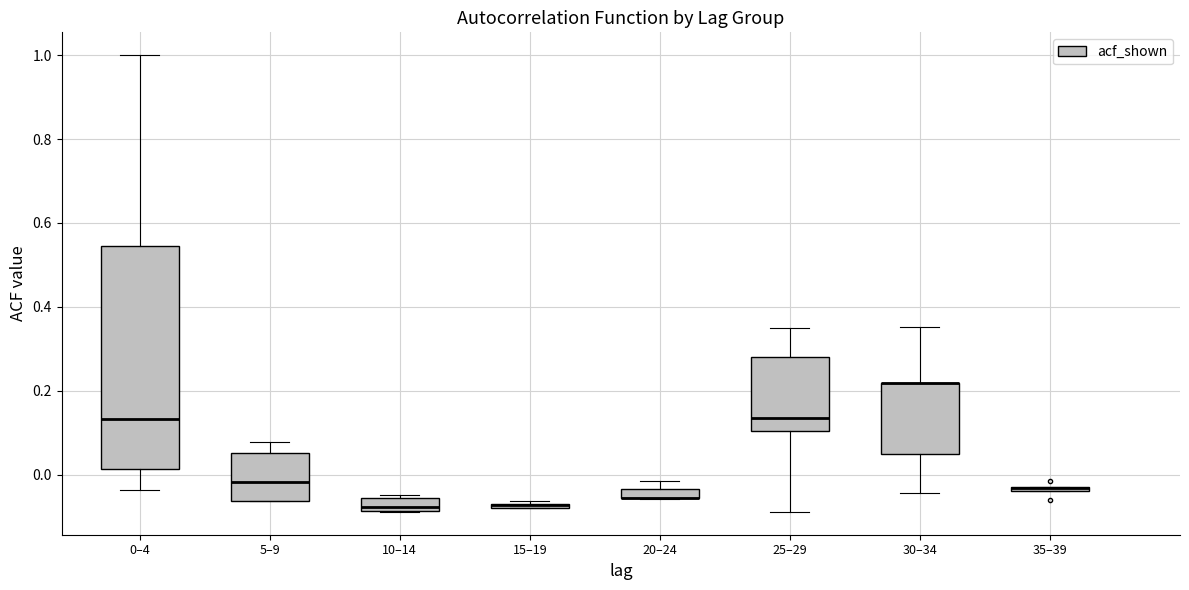

Comparing the boxes themselves (not the whiskers), which one is the tallest?

0–4